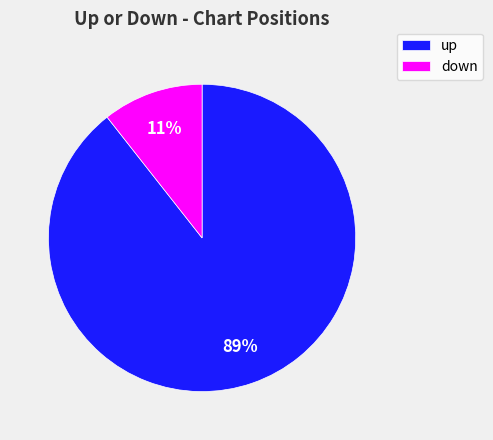

How many segments does this pie chart have?

2